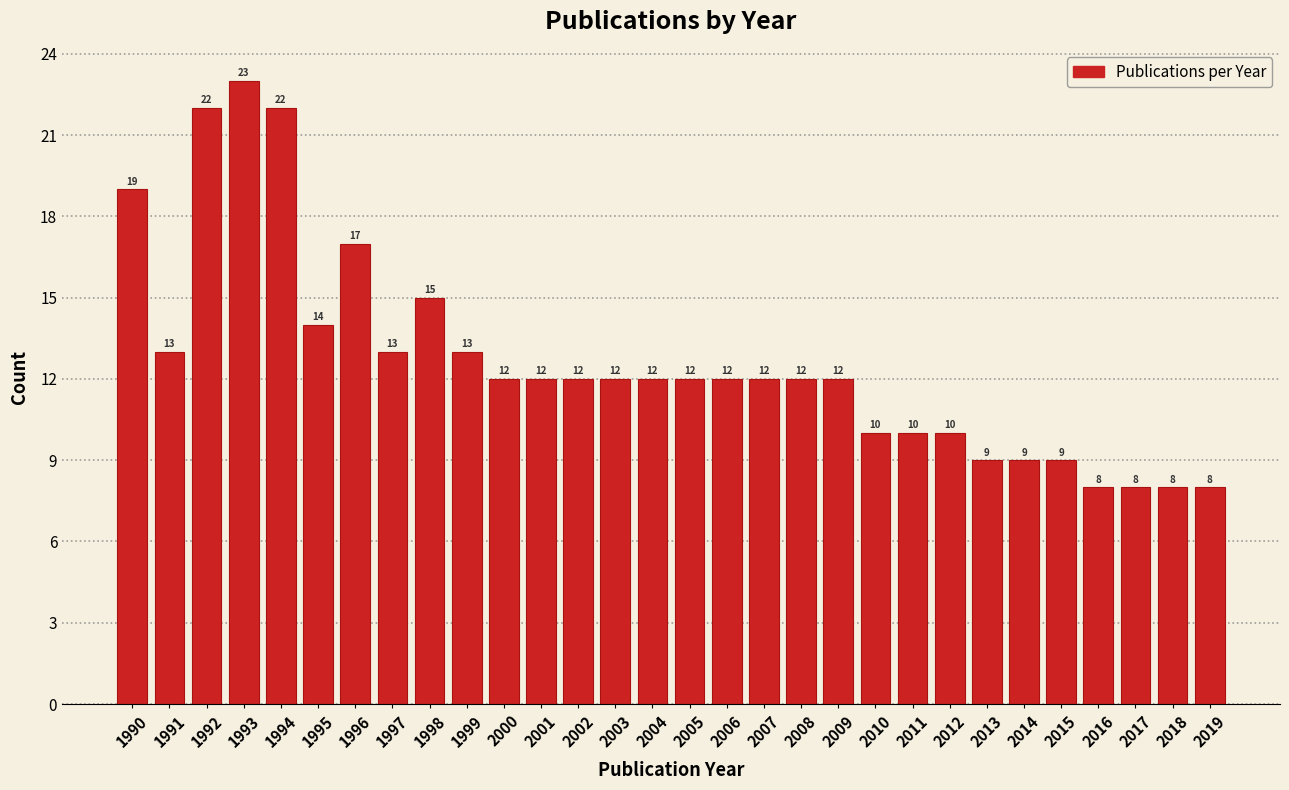

Reading right to left, list all the values displayed in this chart.

8	8	8	8	9	9	9	10	10	10	12	12	12	12	12	12	12	12	12	12	13	15	13	17	14	22	23	22	13	19